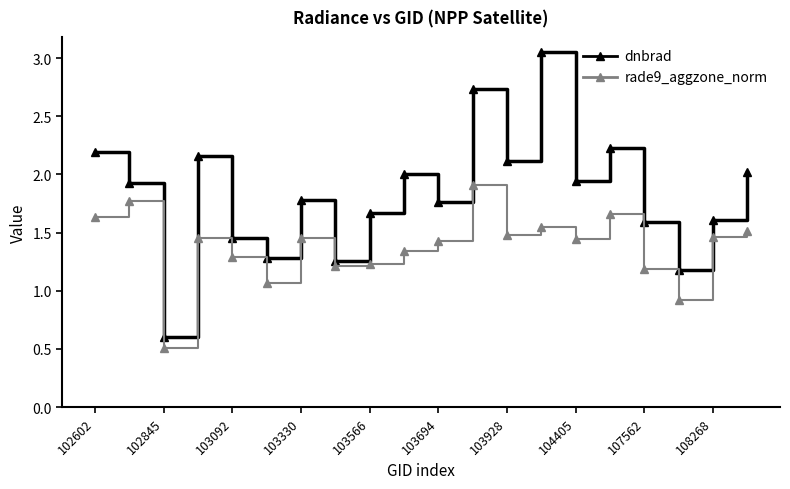

What is the value of the rade9_aggzone_norm point at the 3rd from the left?

0.5